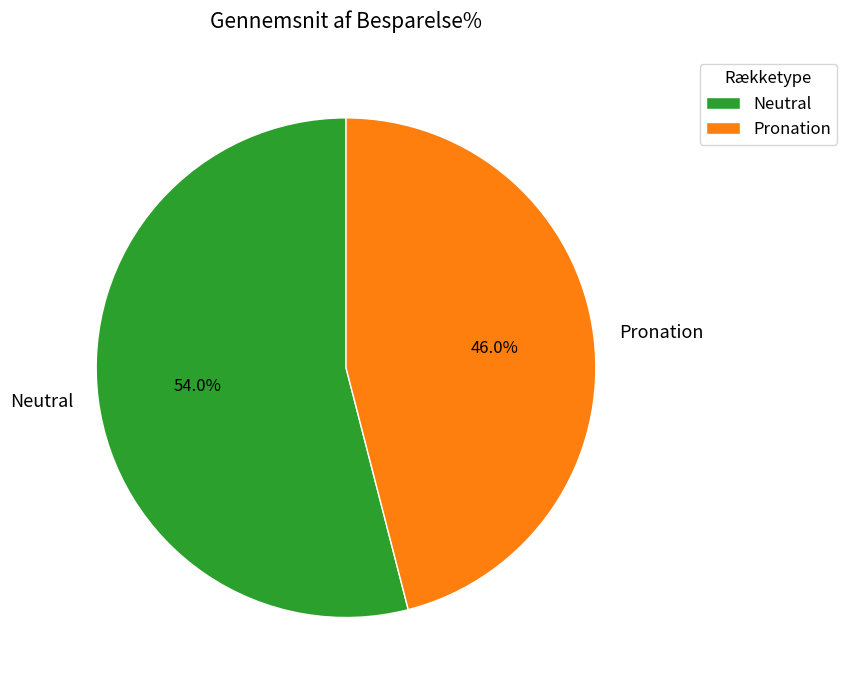

Does Neutral represent more than half of the total?

Yes